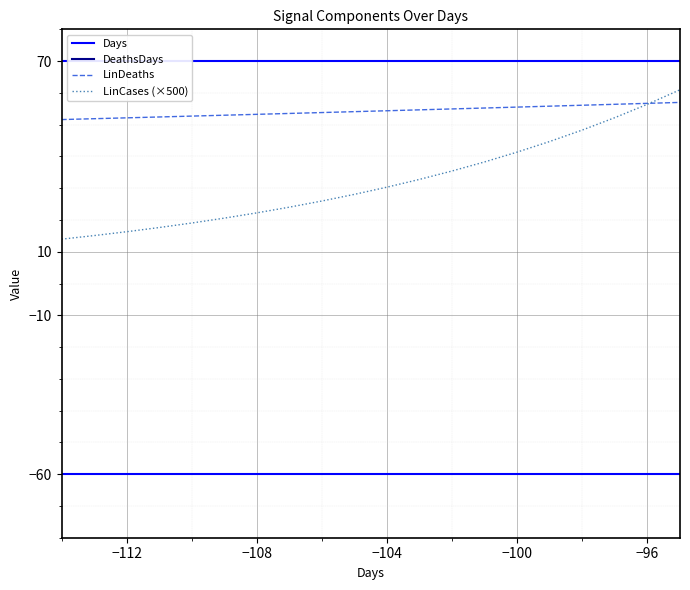

What is the highest value of the LinDeaths series?

57.0